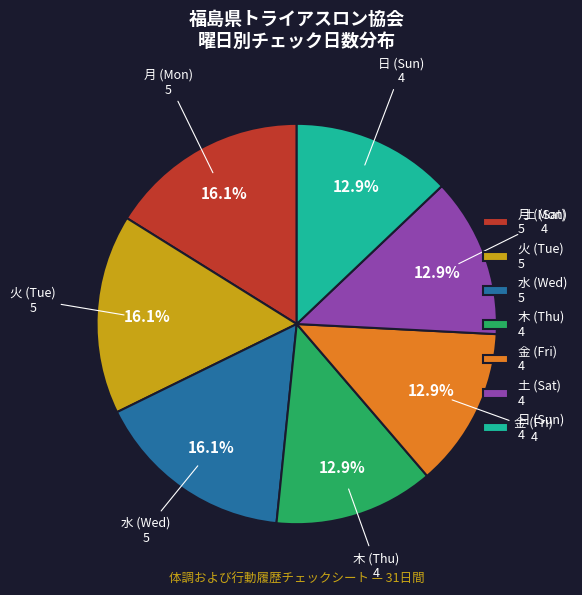

Combined, do 水 (Wed) and 金 (Fri) account for over 50%?

No